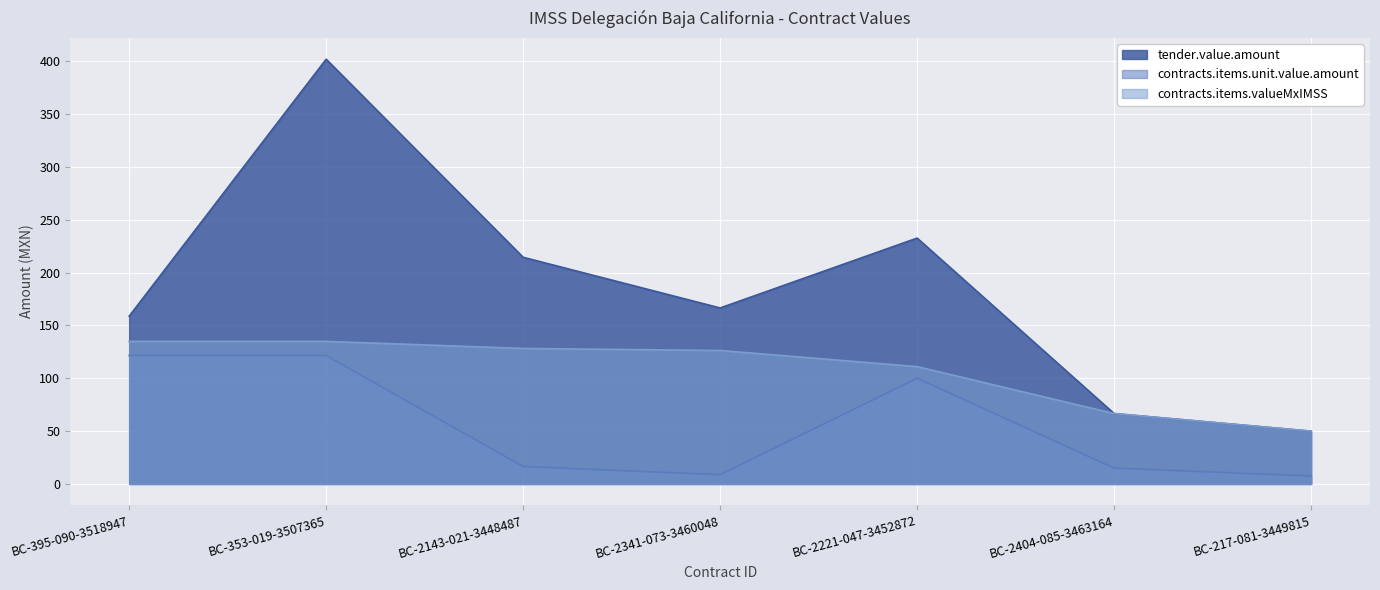

What value does the contracts.items.valueMxIMSS series have at BC-2221-047-3452872?

111.0